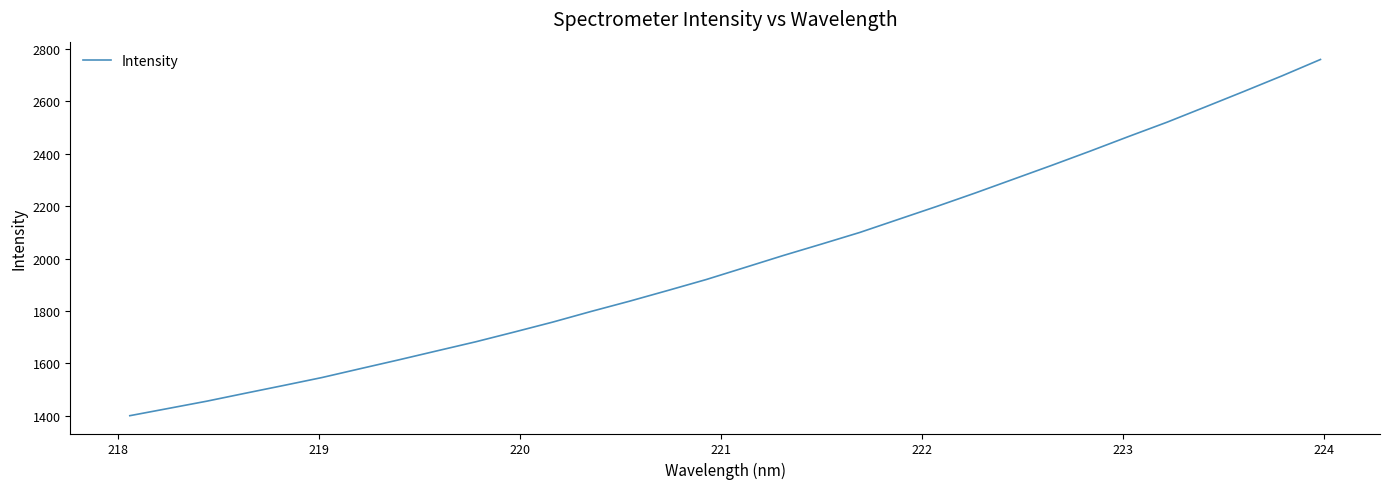

True or false: there are more than 1 points higher than both neighbors.

False